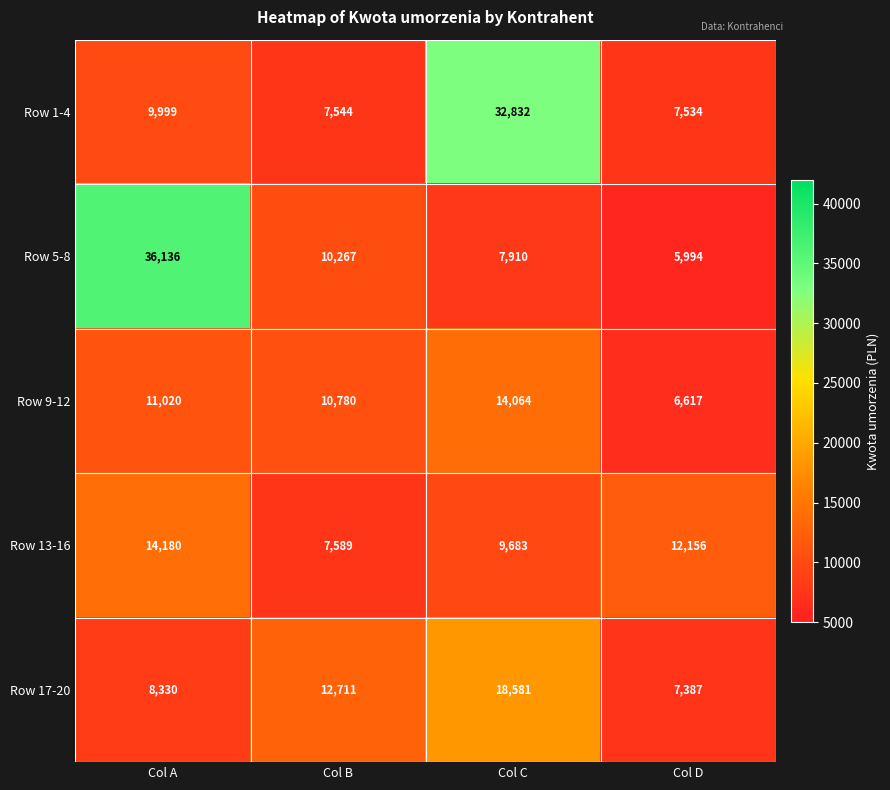

Rank the series by their maximum value, from highest to lowest.

Row 5-8, Row 1-4, Row 17-20, Row 13-16, Row 9-12